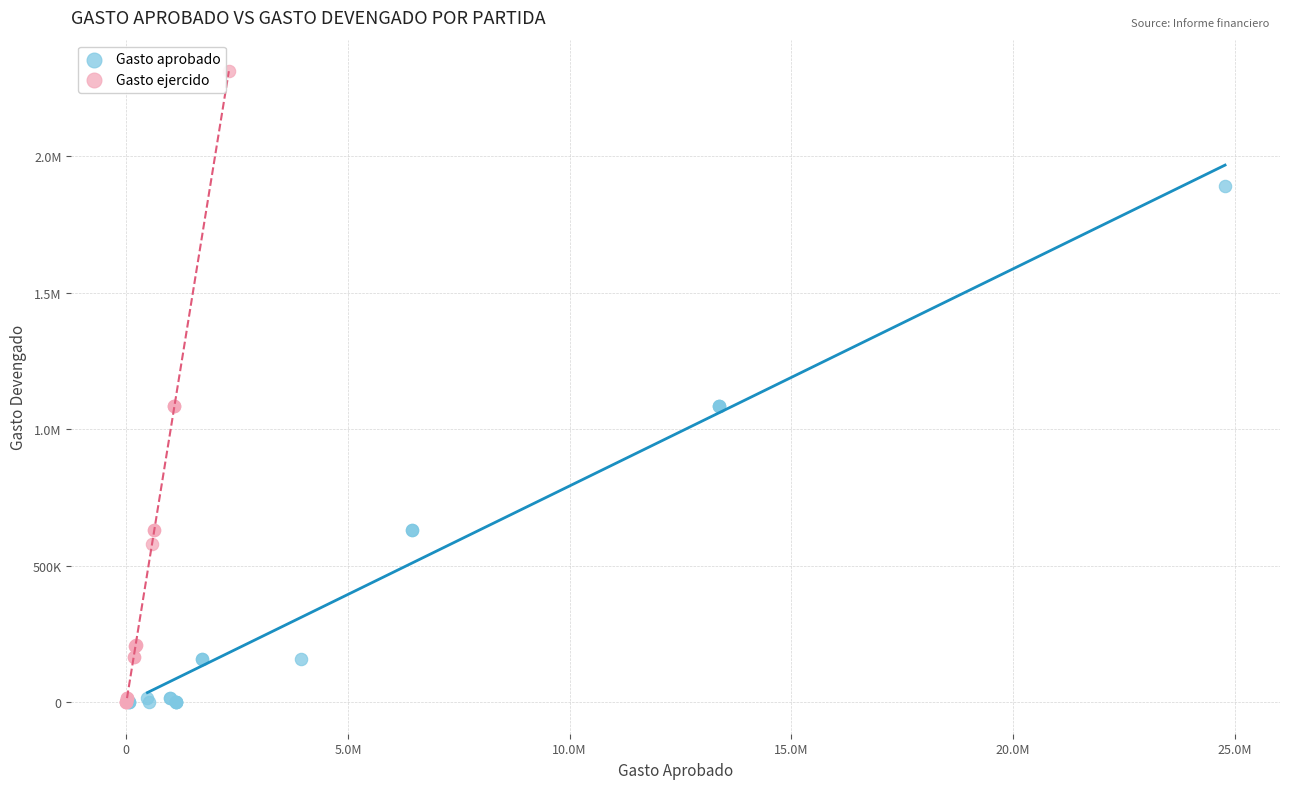

What are all the series names shown in the legend?

Gasto aprobado, Gasto ejercido